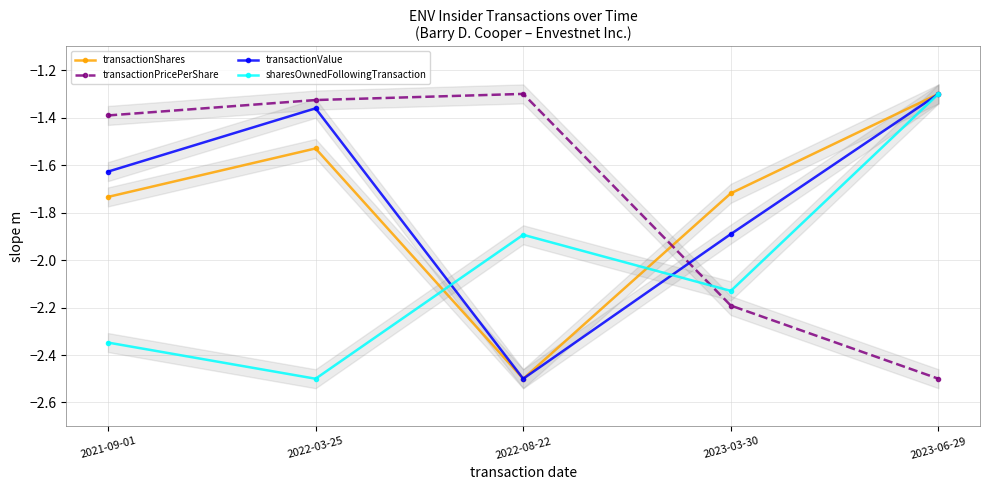

List the labels in order of transactionShares value, largest first.

2023-06-29, 2022-03-25, 2023-03-30, 2021-09-01, 2022-08-22